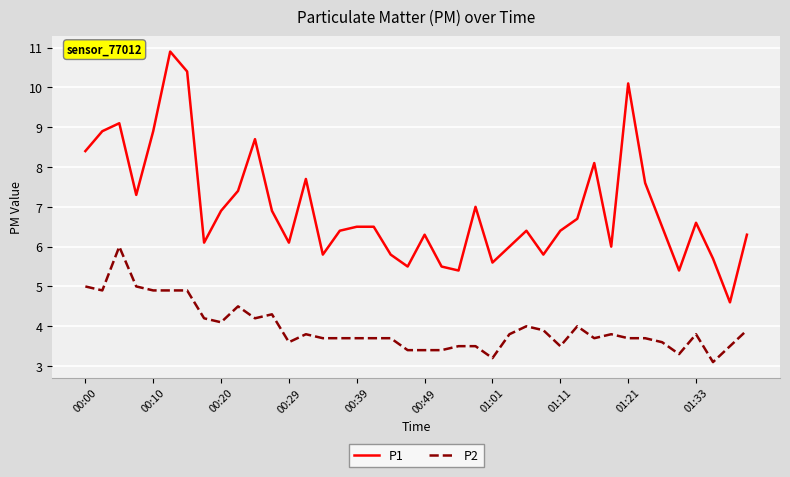

What is the highest value of the P2 series?

6.0